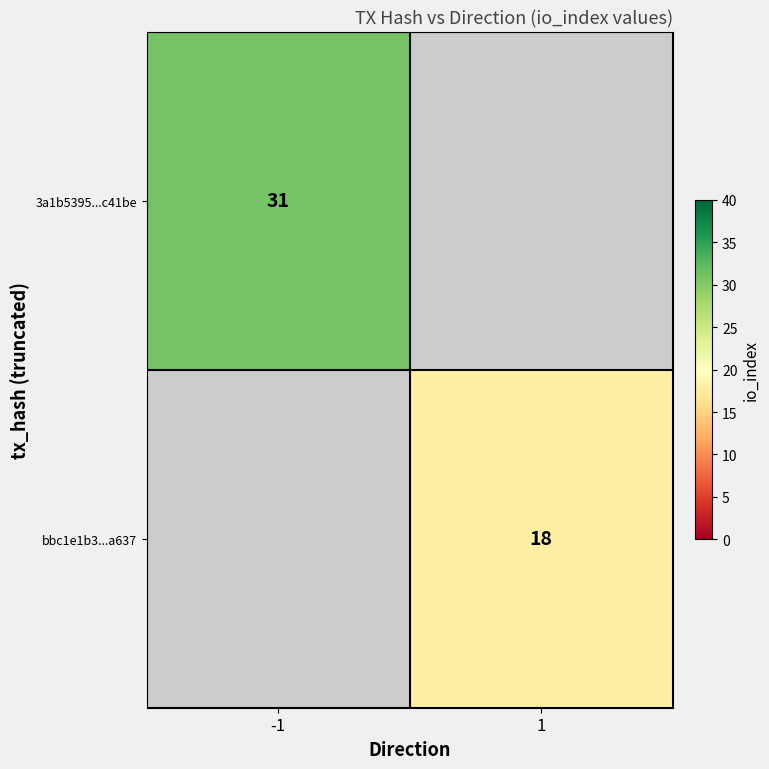

True or false: bbc1e1b3...a637 has a value of 12 at 1.

False